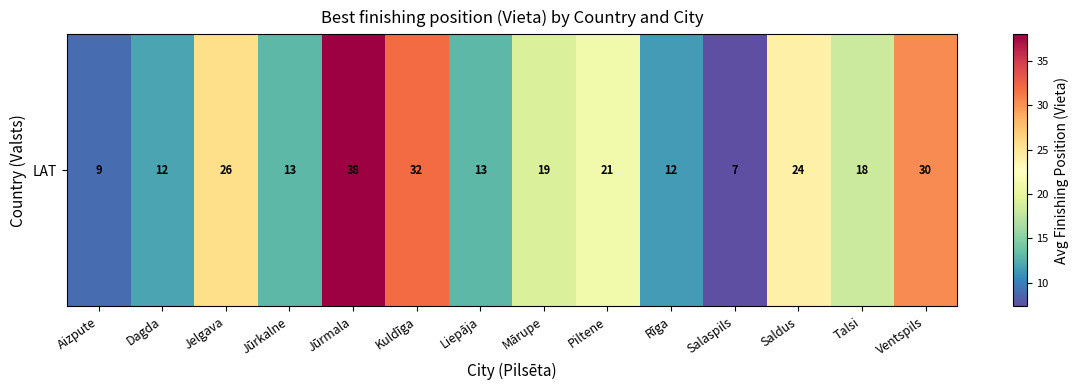

The chart shows a value of 22.1 at Liepāja. True or false?

False